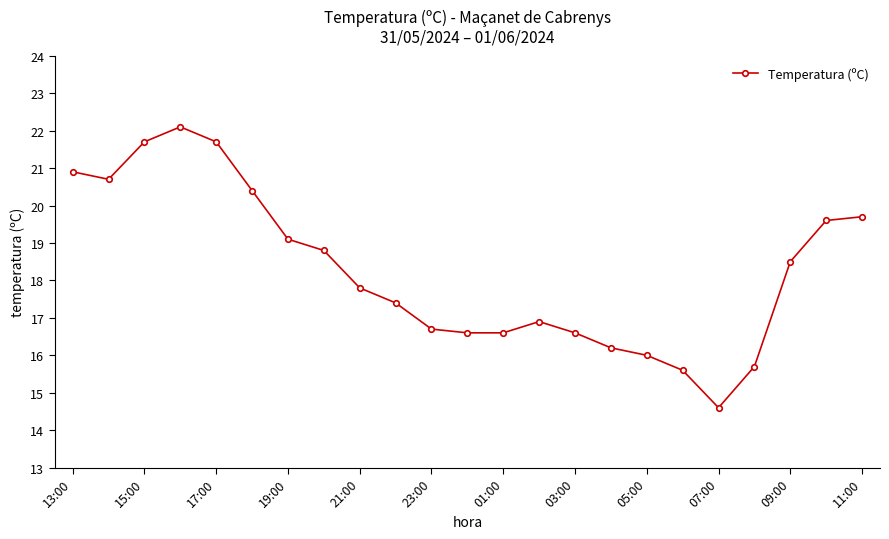

True or false: the data has more than 0 interior local peaks.

True